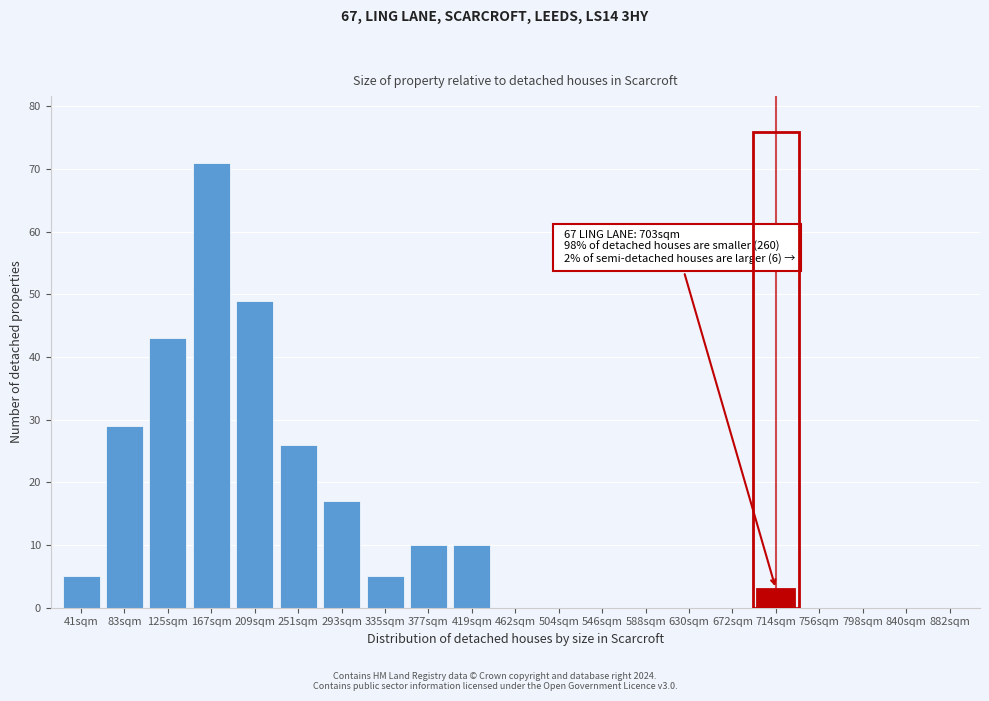

Reading left to right, transcribe all the data shown in this chart.

41sqm=5	83sqm=29	125sqm=43	167sqm=71	209sqm=49	251sqm=26	293sqm=17	335sqm=5	377sqm=10	419sqm=10	462sqm=0	504sqm=0	546sqm=0	588sqm=0	630sqm=0	672sqm=0	714sqm=3	756sqm=0	798sqm=0	840sqm=0	882sqm=0